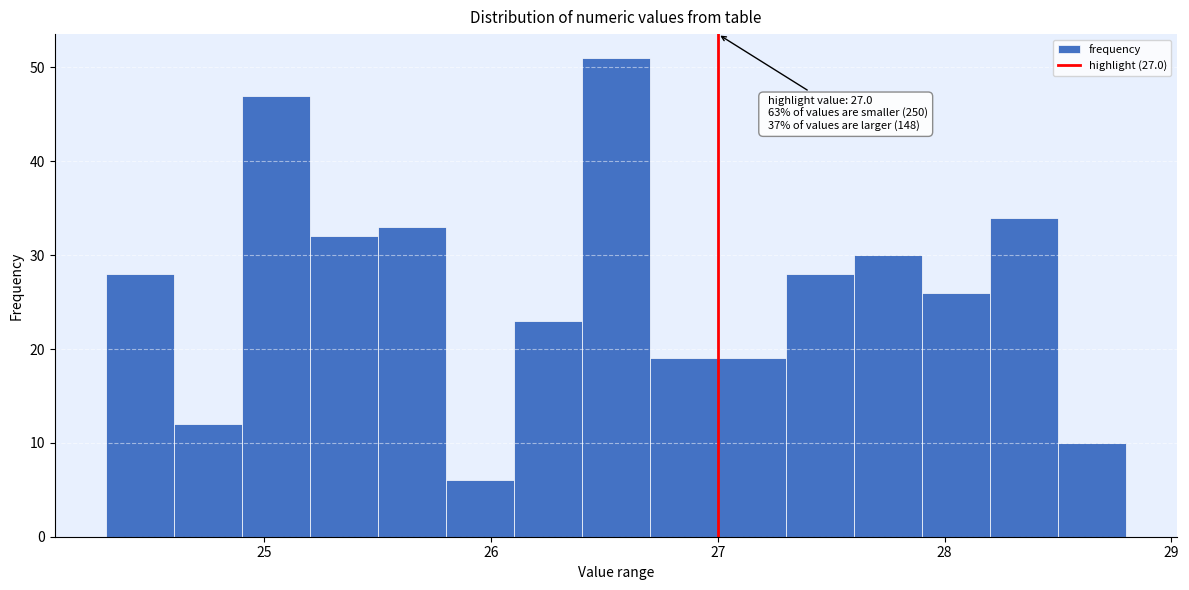

Around what value on the x-axis is the tallest bar? Give the approximate position of its centre, as read against the axis.

26.6